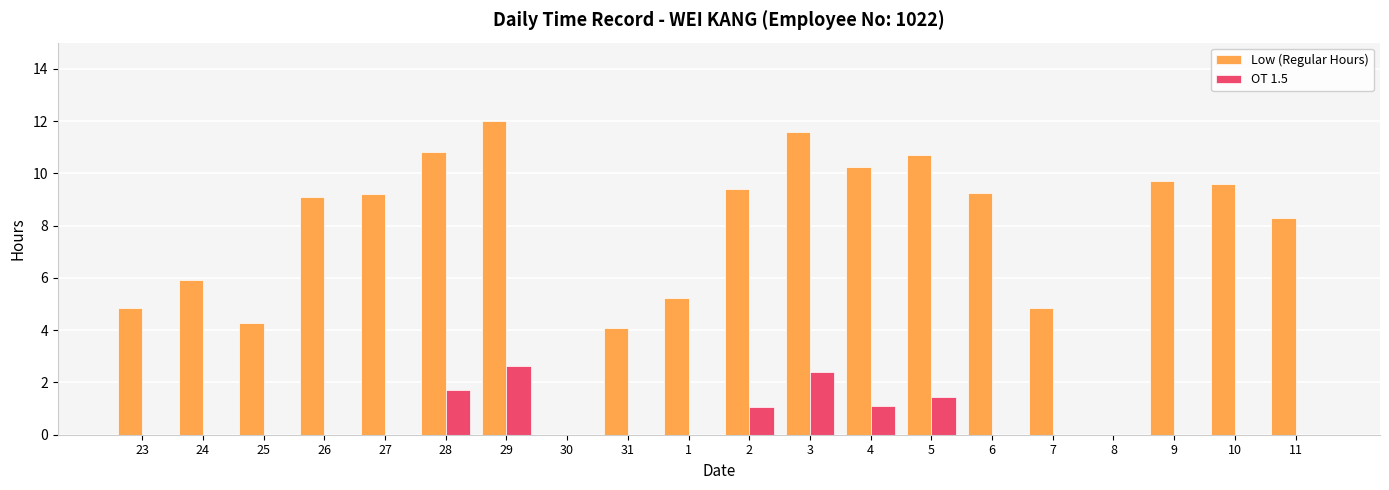

True or false: Low (Regular Hours) has a value of 4.3 at 25.

True